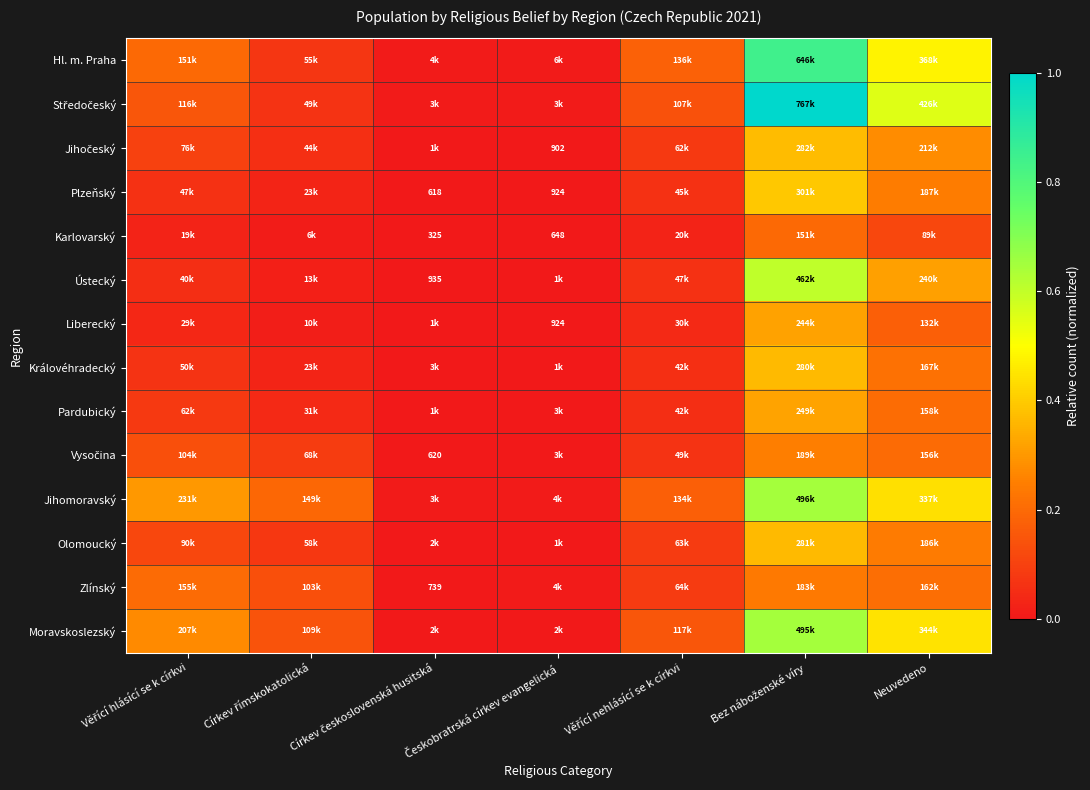

Between Bez náboženské víry and Věřící hlásící se k církvi, which is larger?

Bez náboženské víry